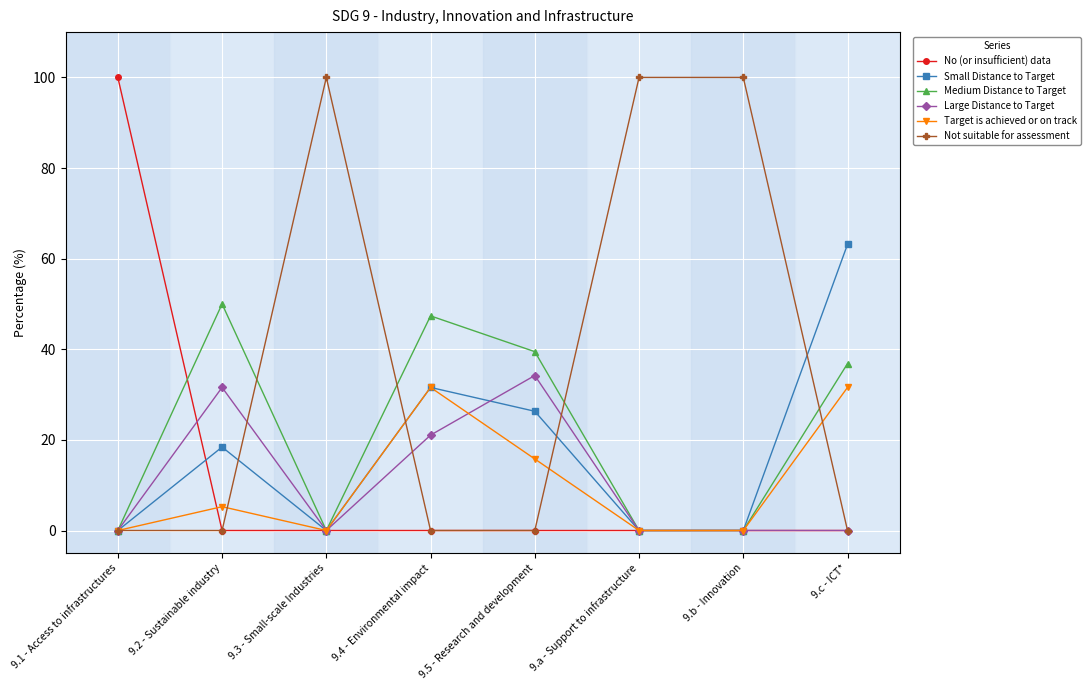

True or false: No (or insufficient) data has a value of 60.9 at 9.3 - Small-scale Industries.

False